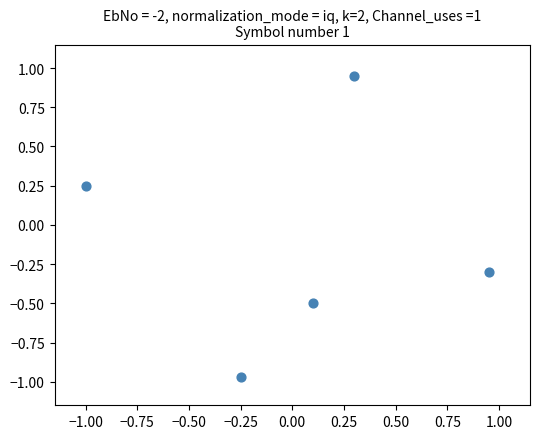

What is the range of X values (max minus min)?

1.9